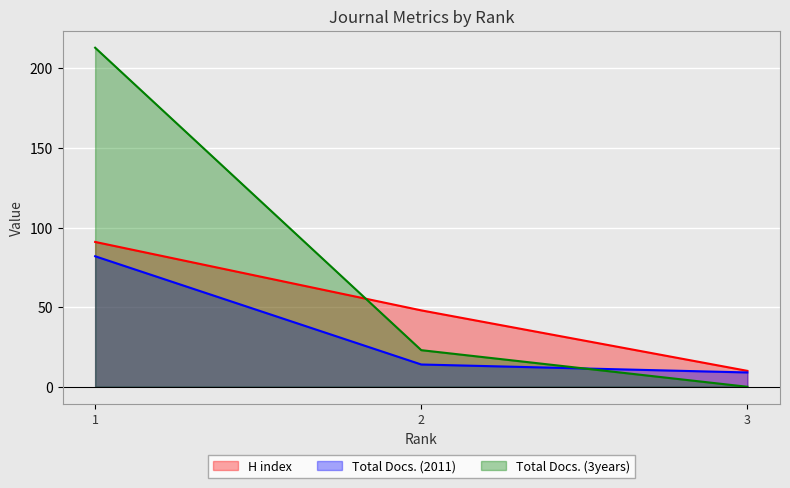

What is the difference between the maximum and second lowest values in the Total Docs. (3years) series?

190